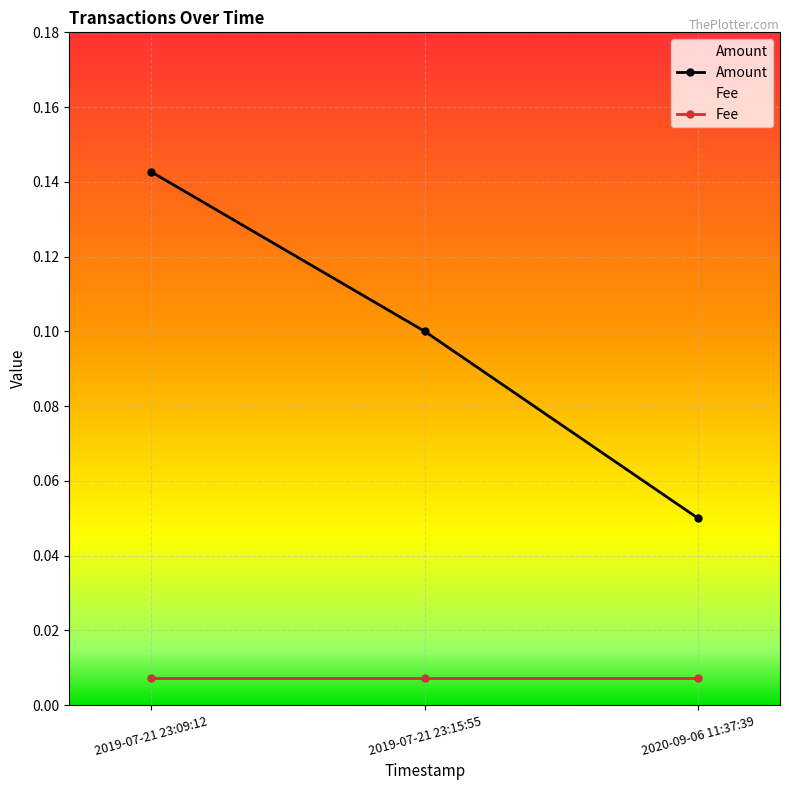

List the labels in order of value, largest first.

2019-07-21 23:09:12, 2019-07-21 23:15:55, 2020-09-06 11:37:39